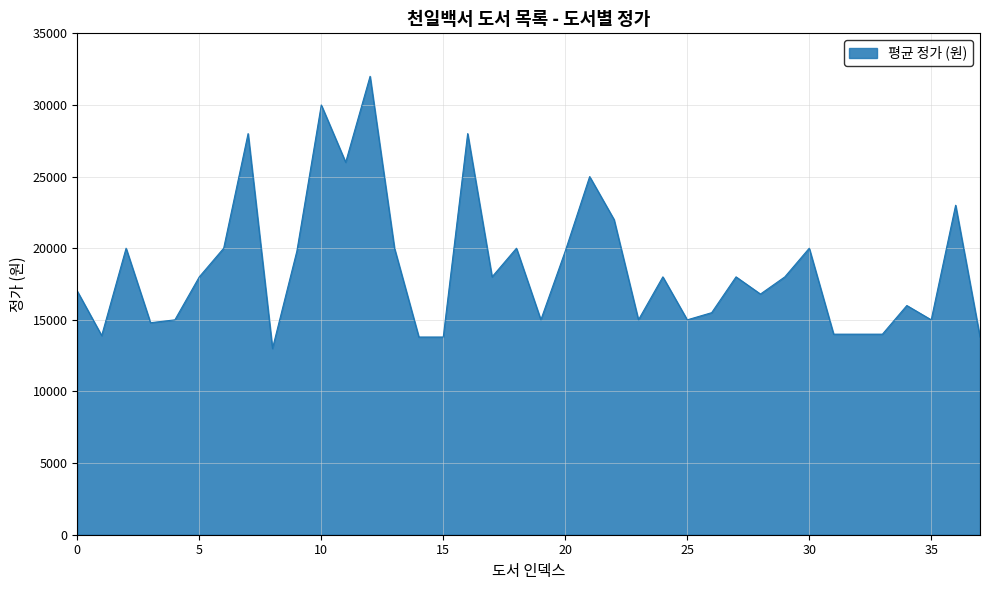

What is the minimum value shown in the chart?

13000